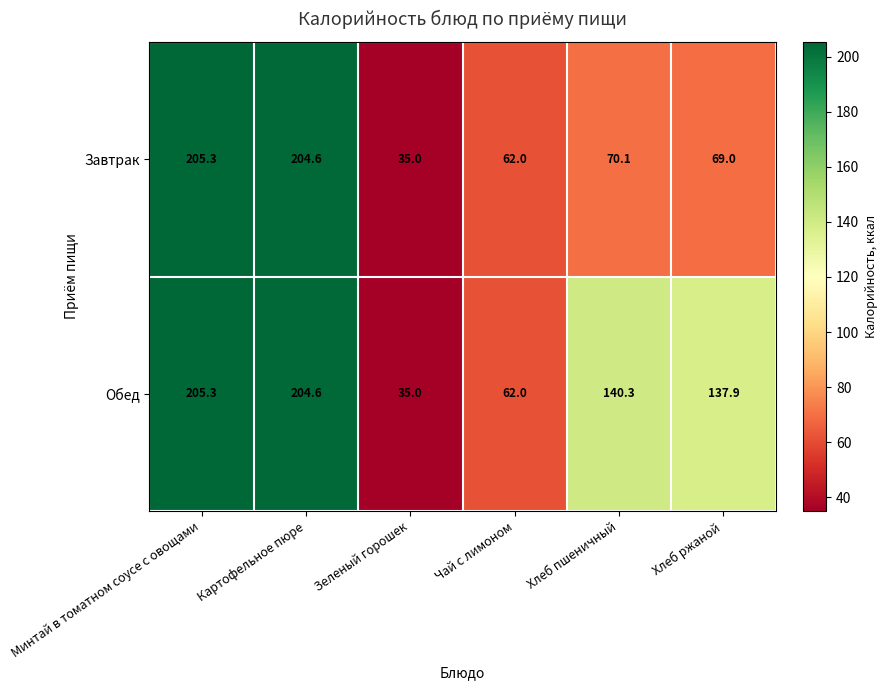

How many data points does each series have?

6